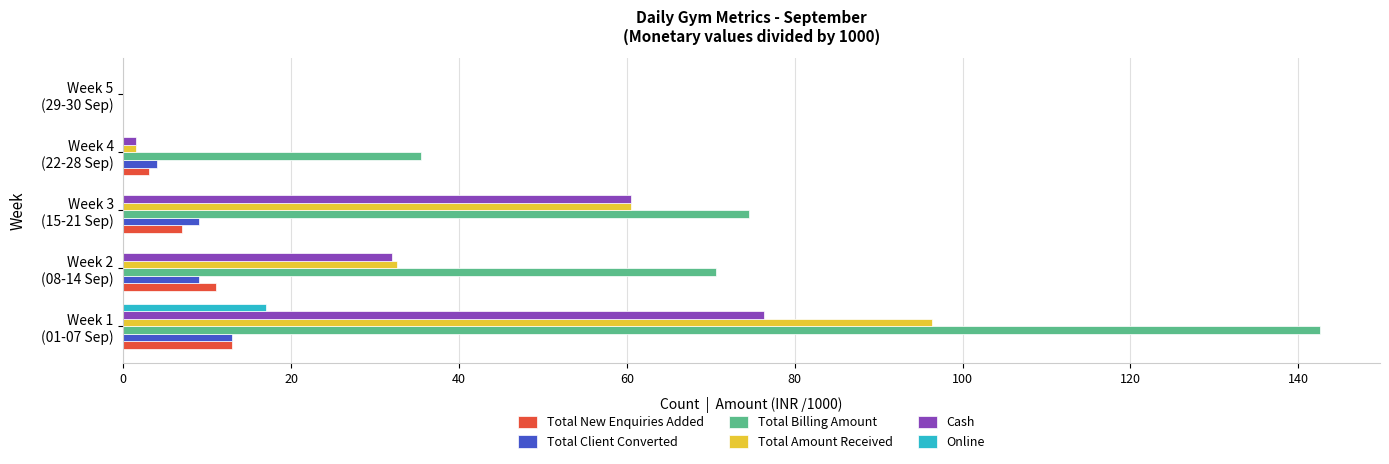

Which series has the largest range (max minus min)?

Total Billing Amount